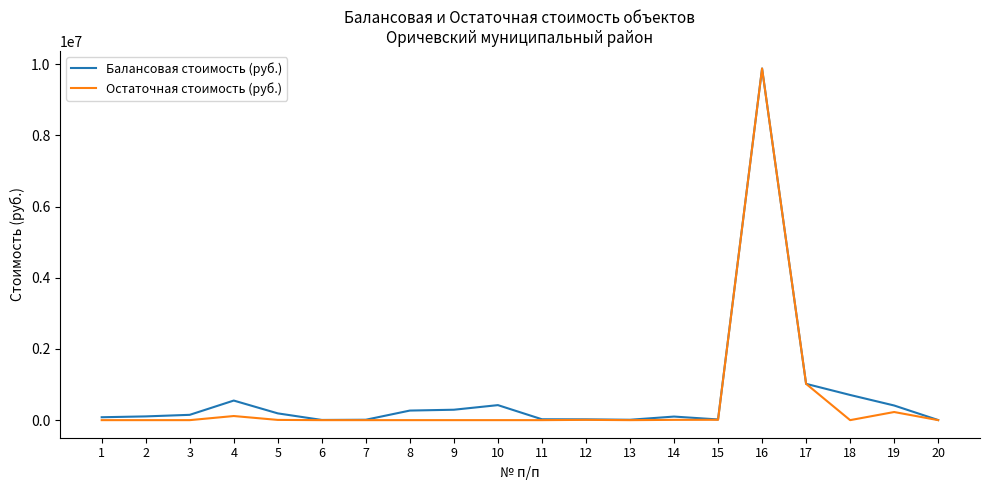

What is the greatest value displayed?

9878726.9